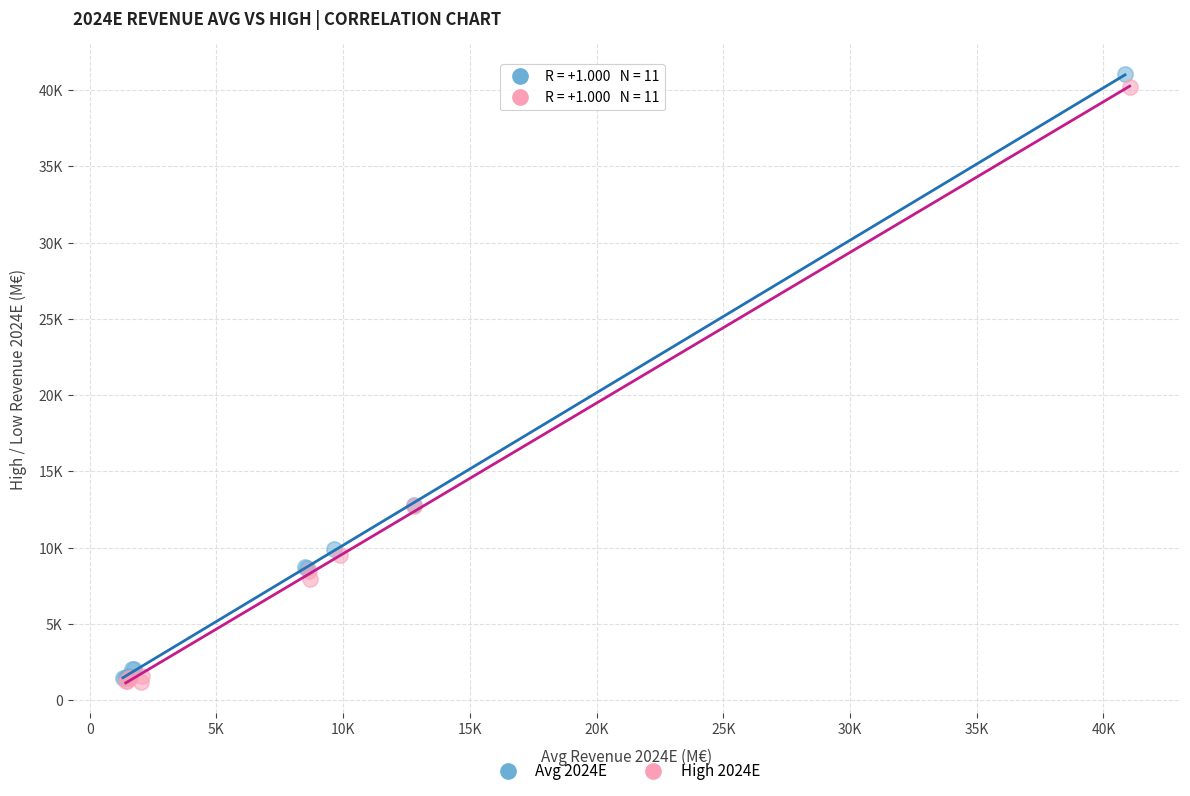

What are all the series names shown in the legend?

Avg 2024E, High 2024E